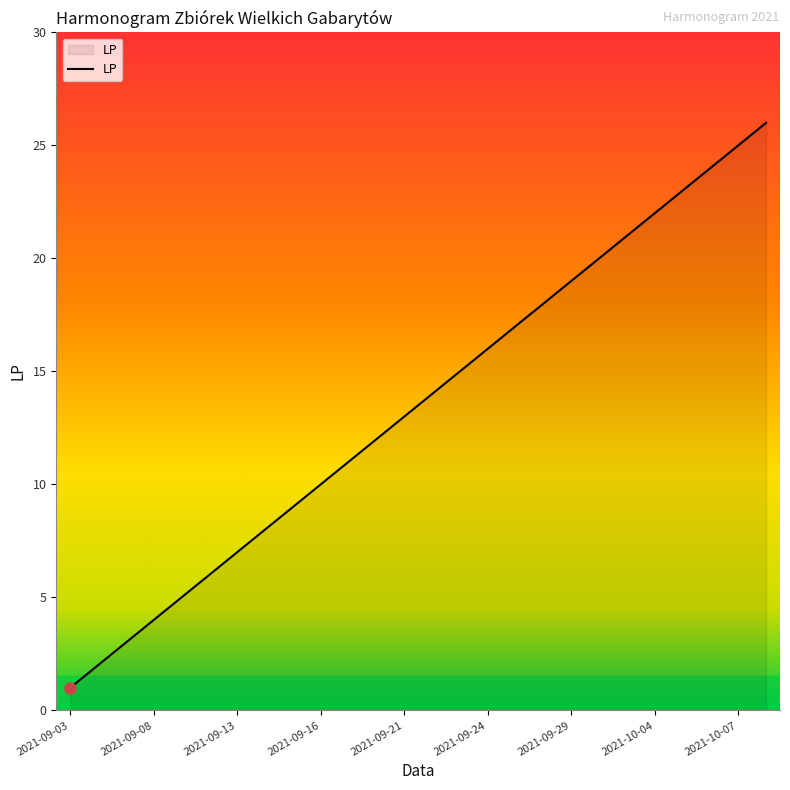

What is the difference between the maximum and second lowest values?

24